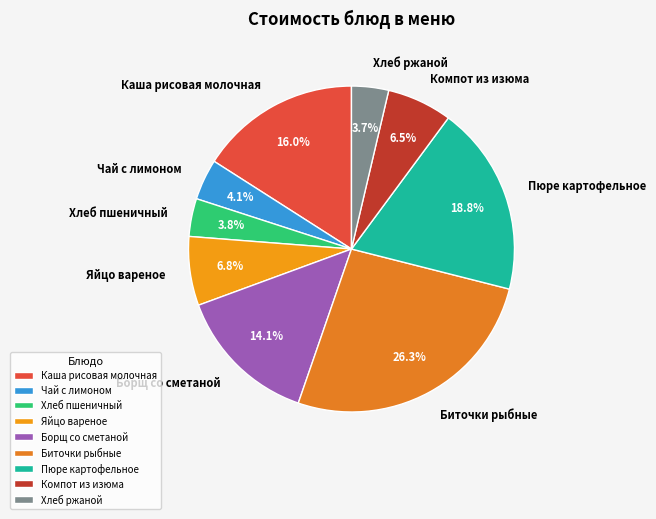

The Борщ со сметаной slice represents 4% of the pie. True or false?

False